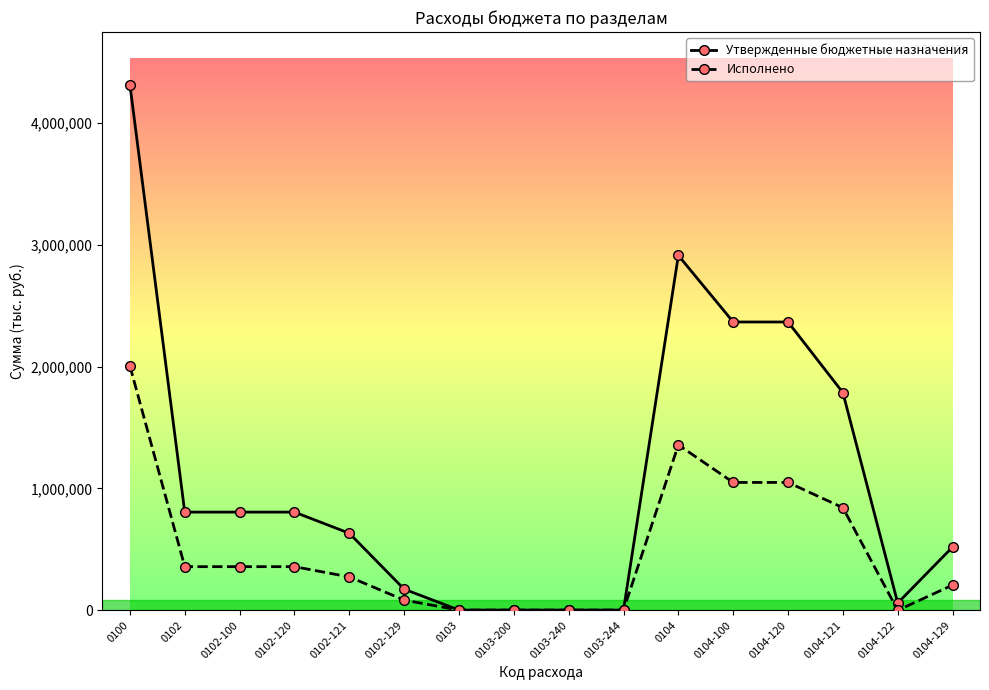

Is it true that Утвержденные бюджетные назначения equals 4885811.2 at 0104?

False